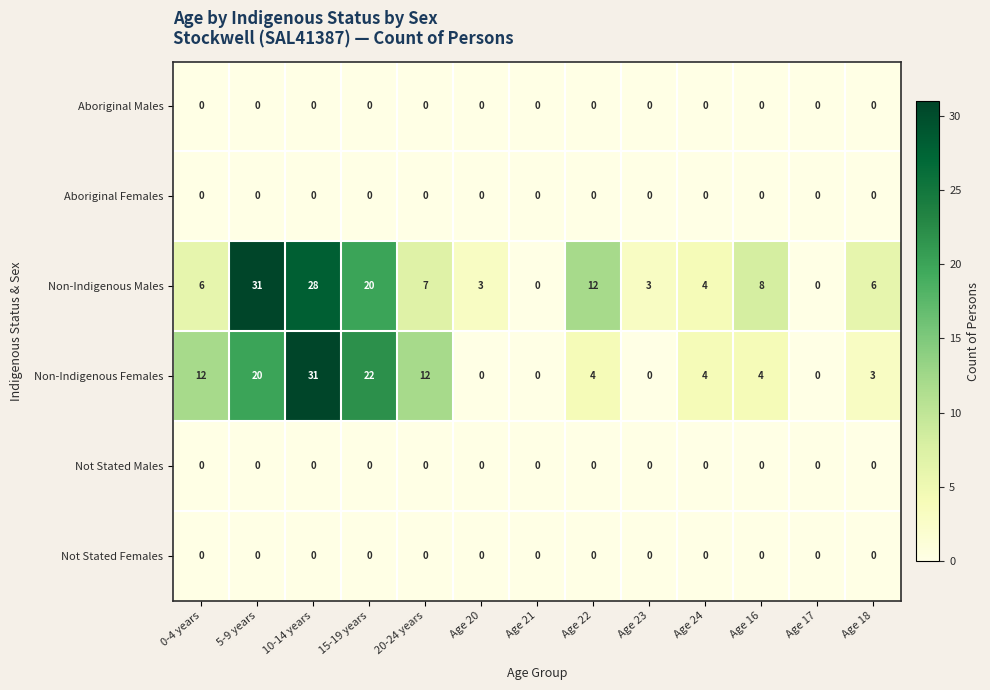

At which category is the sum across all series the highest?

10-14 years